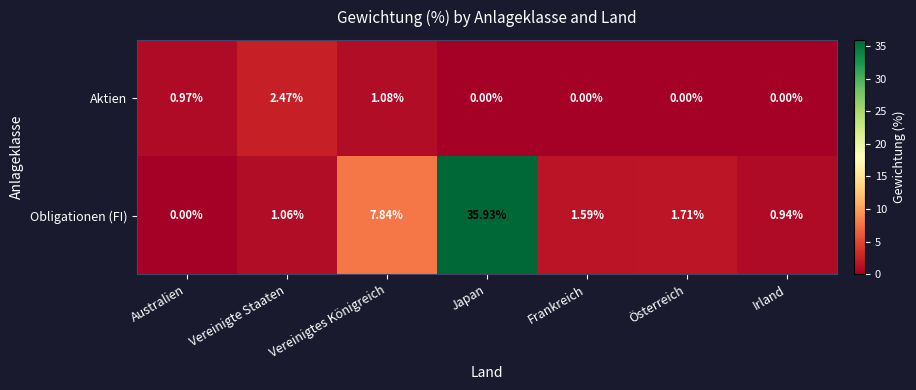

Which series has the widest spread of values?

Obligationen (FI)